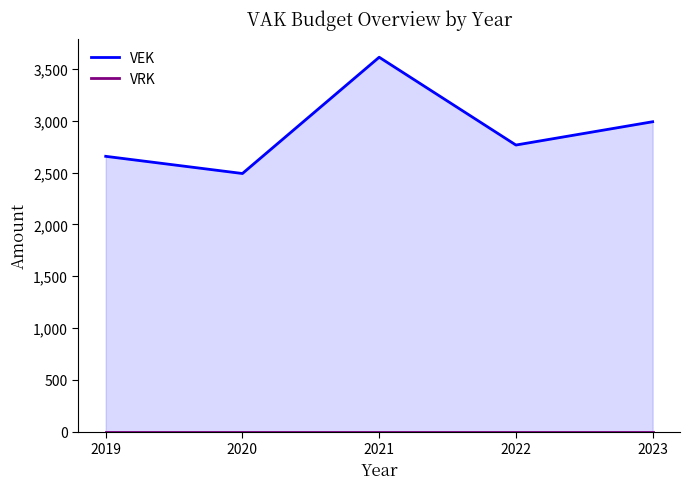

How many interior local peaks does the VEK series have?

1